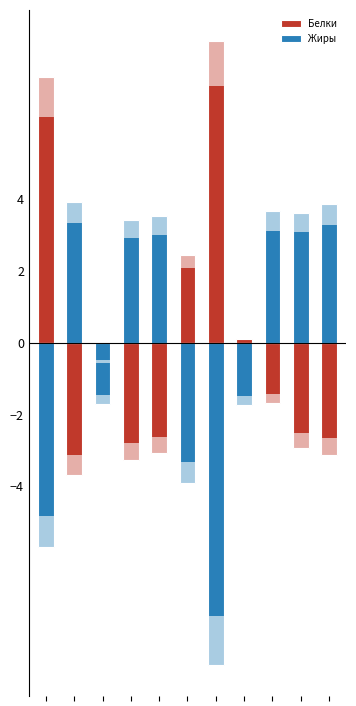

Rank the series by their average value, from lowest to highest.

Жиры, Белки